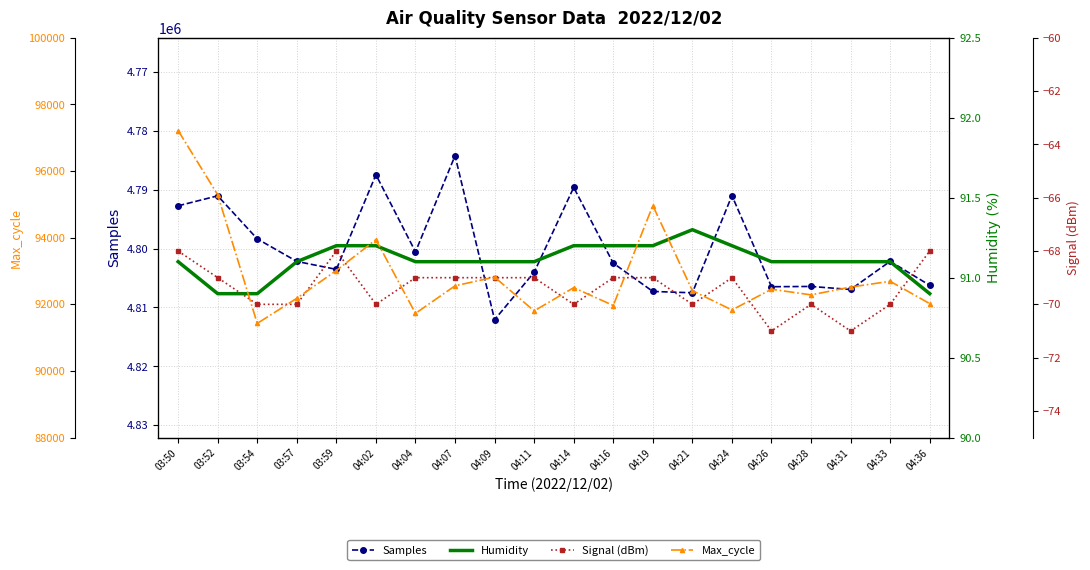

What is the label of the 19th point from the right?

03:52